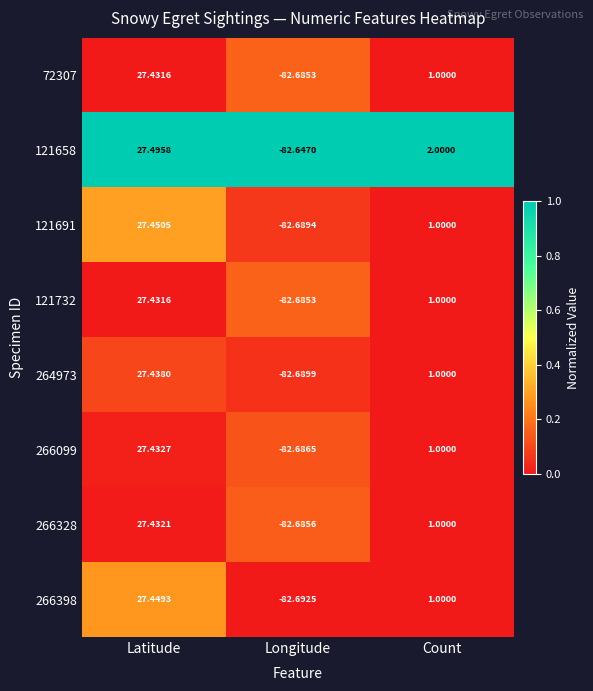

List the labels in order of 266328 value, smallest first.

Longitude, Count, Latitude